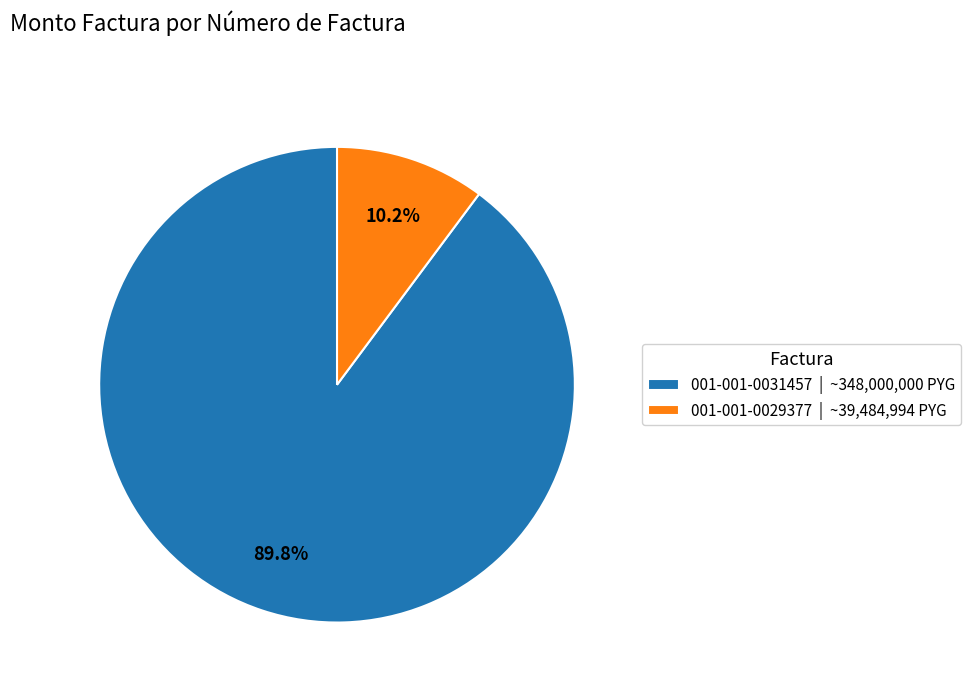

To the nearest percent, what is the difference between the largest and smallest slice percentages?

80%